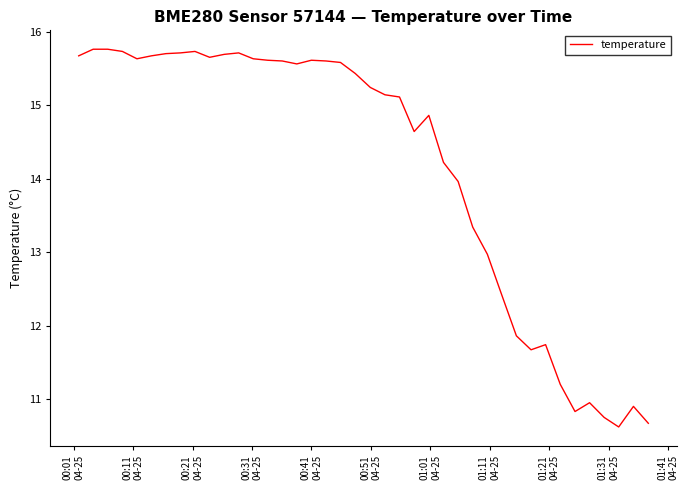

What is the minimum value shown in the chart?

10.6